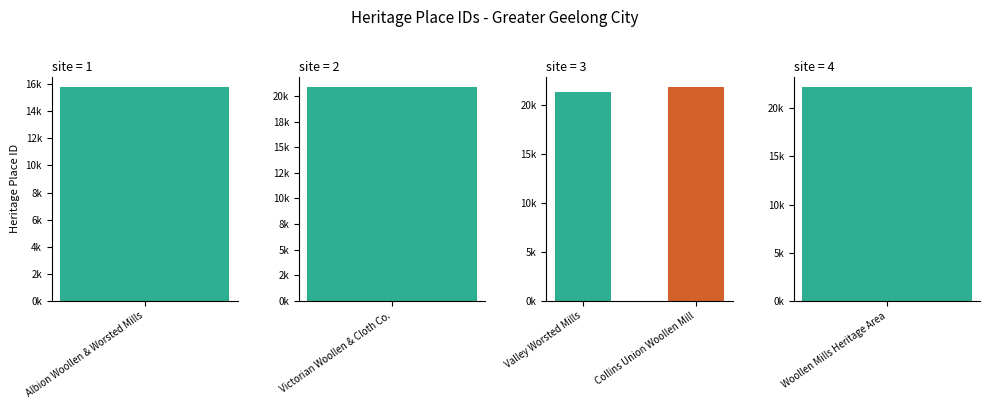

Approximately how many times larger is the value at Victorian Woollen & Cloth Co. compared to Collins Union Woollen Mill?

1.0